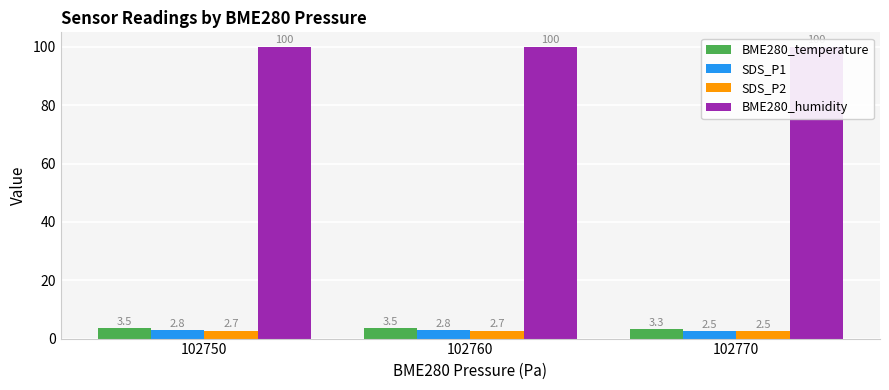

At which label does BME280_humidity reach its minimum?

102750